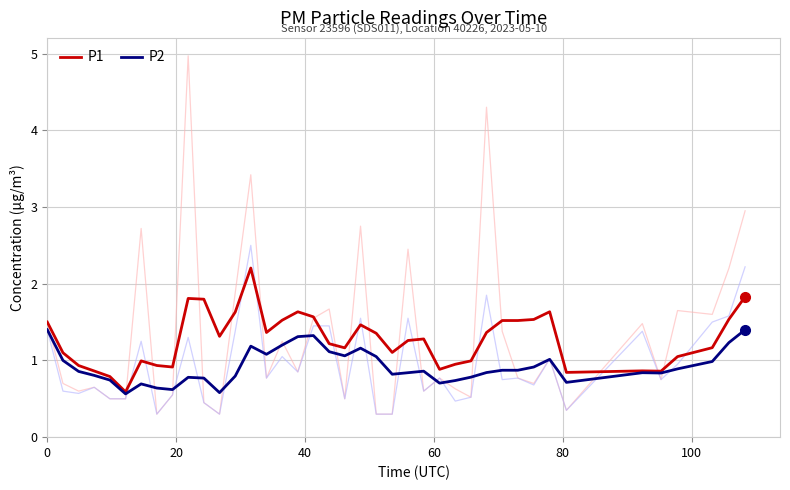

At how many categories does at least one series exceed 1?

27